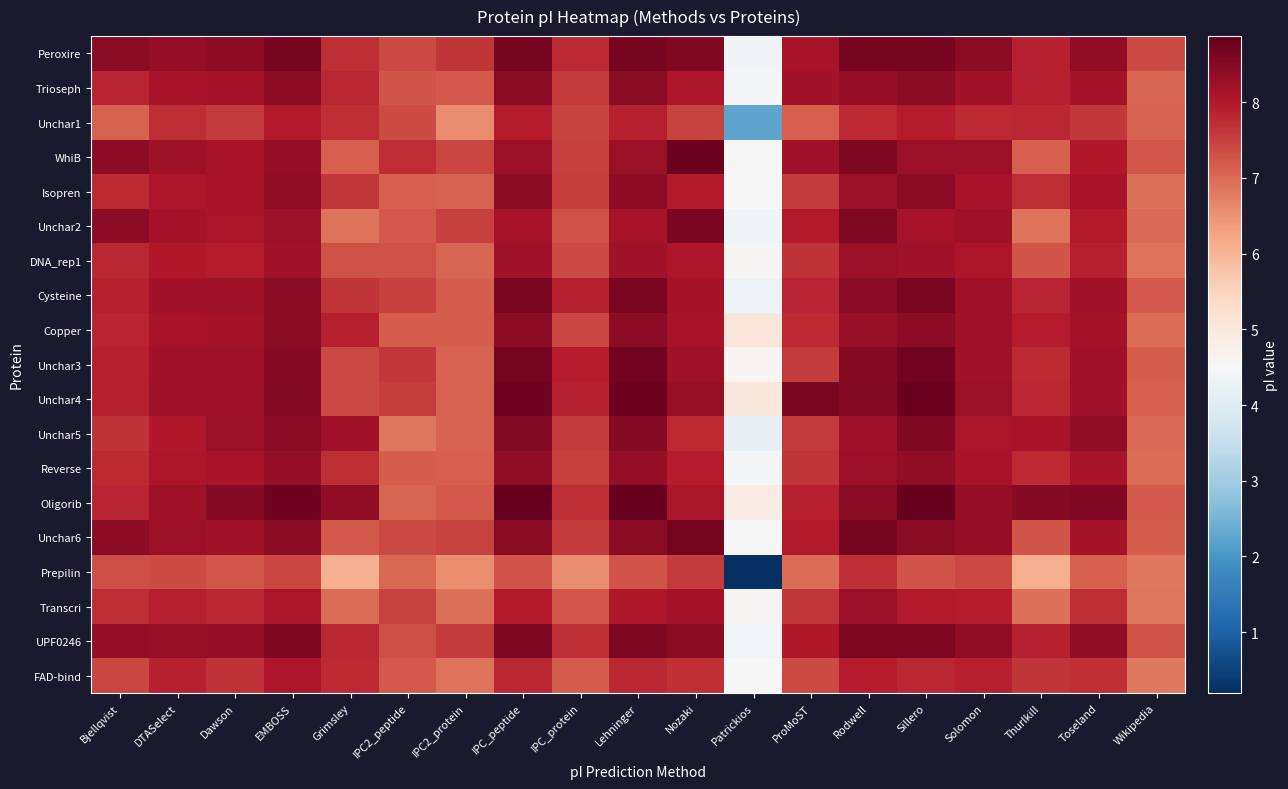

Which category has the highest value across all series?

IPC_peptide